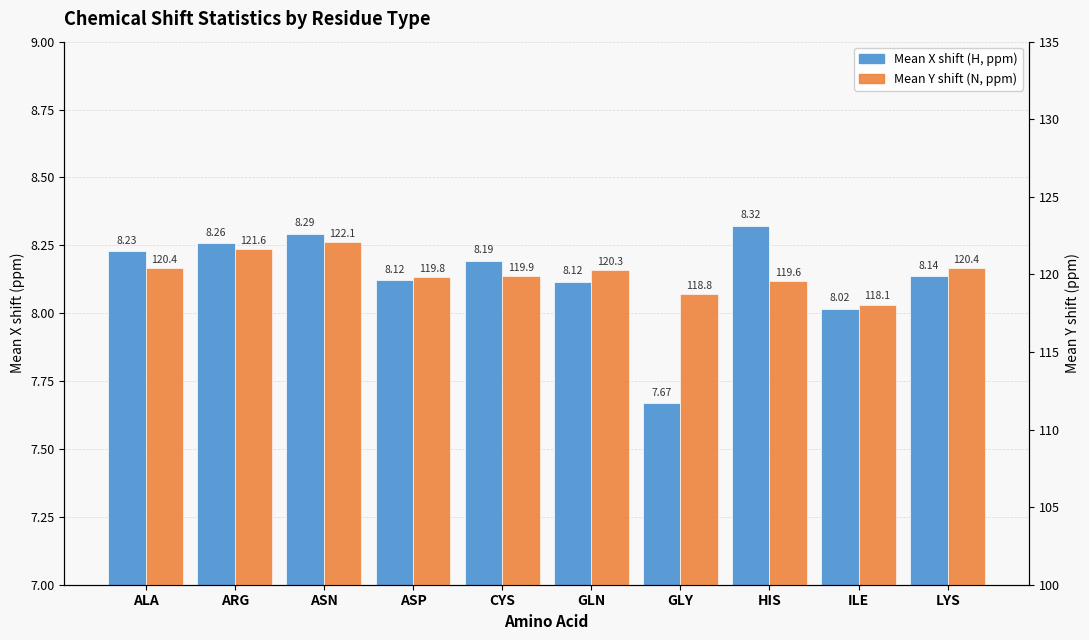

At which category does the chart reach its minimum across all series?

GLY